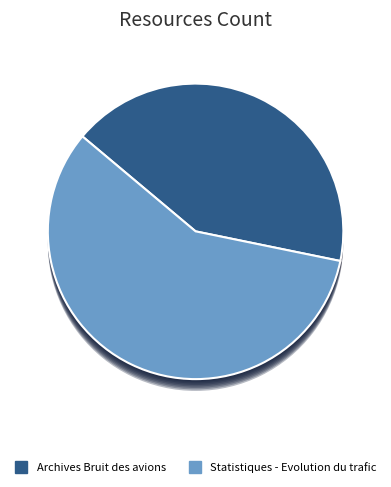

What percentage is the Statistiques - Evolution du trafic slice, to the nearest percent?

58%